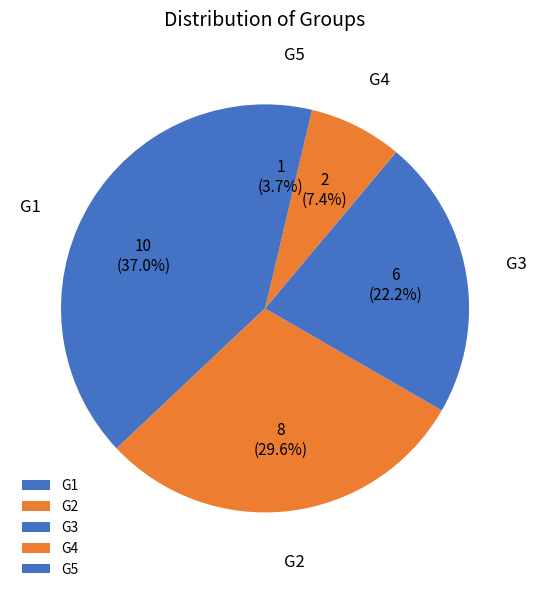

Is there a majority slice in this chart?

No